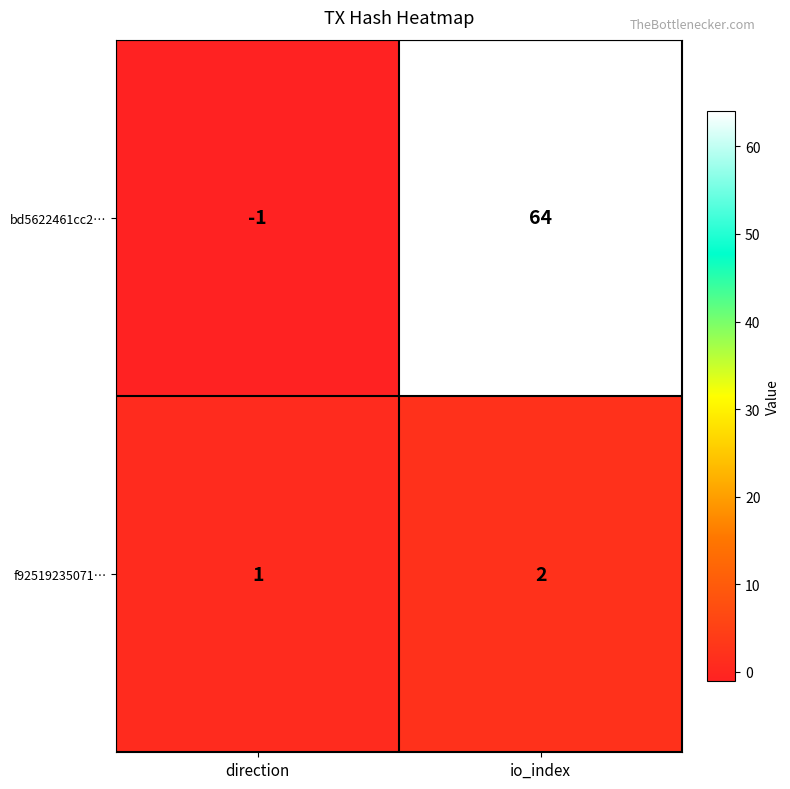

Between direction and io_index, which series saw the biggest shift?

bd5622461cc2…